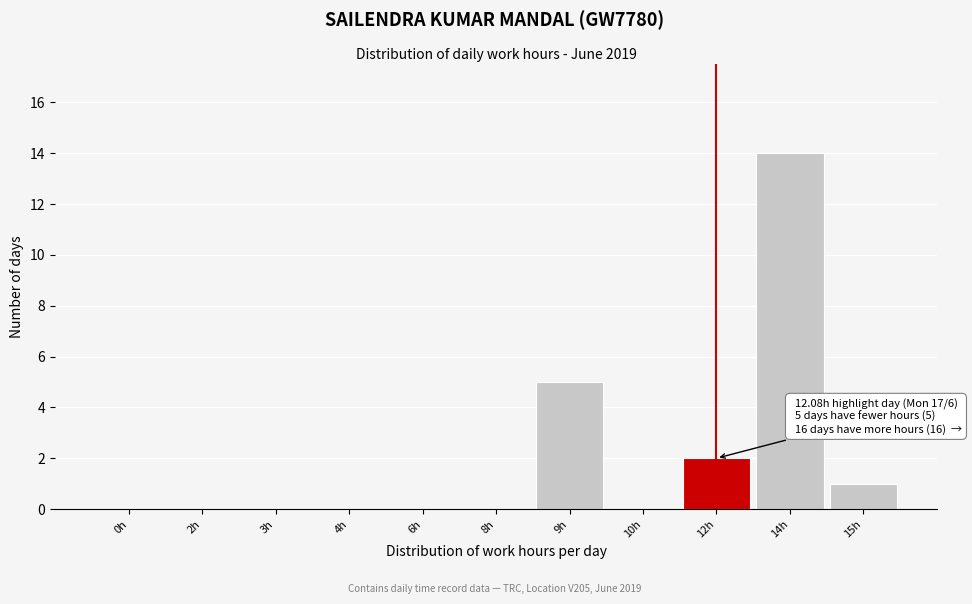

Reading left to right, what are all the values shown in this chart?

0h=0	2h=0	3h=0	4h=0	6h=0	8h=0	9h=5	10h=0	12h=2	14h=14	15h=1